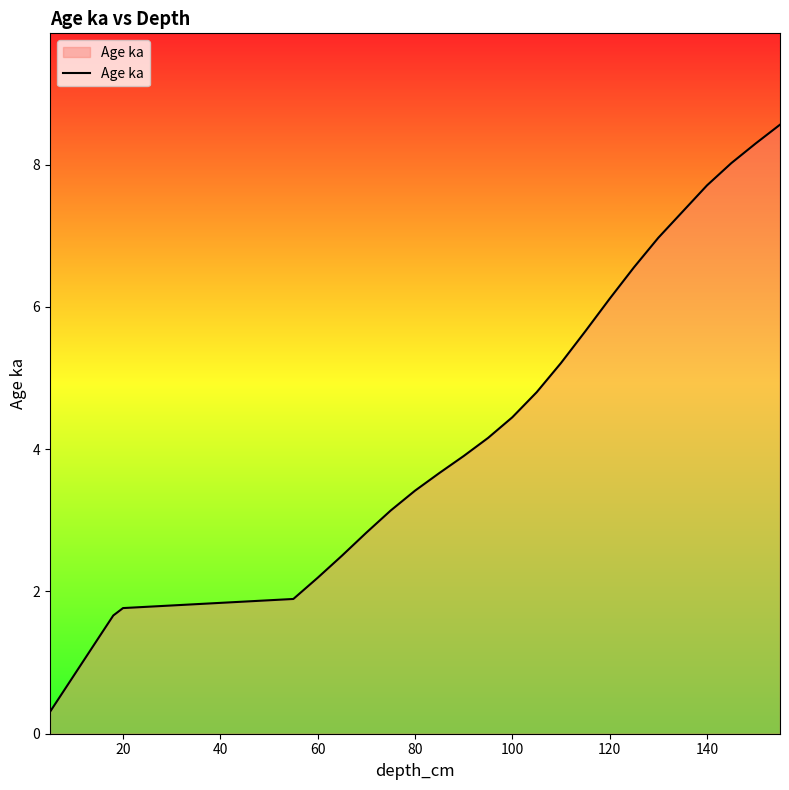

Does the chart display data point markers on the line(s)?

No